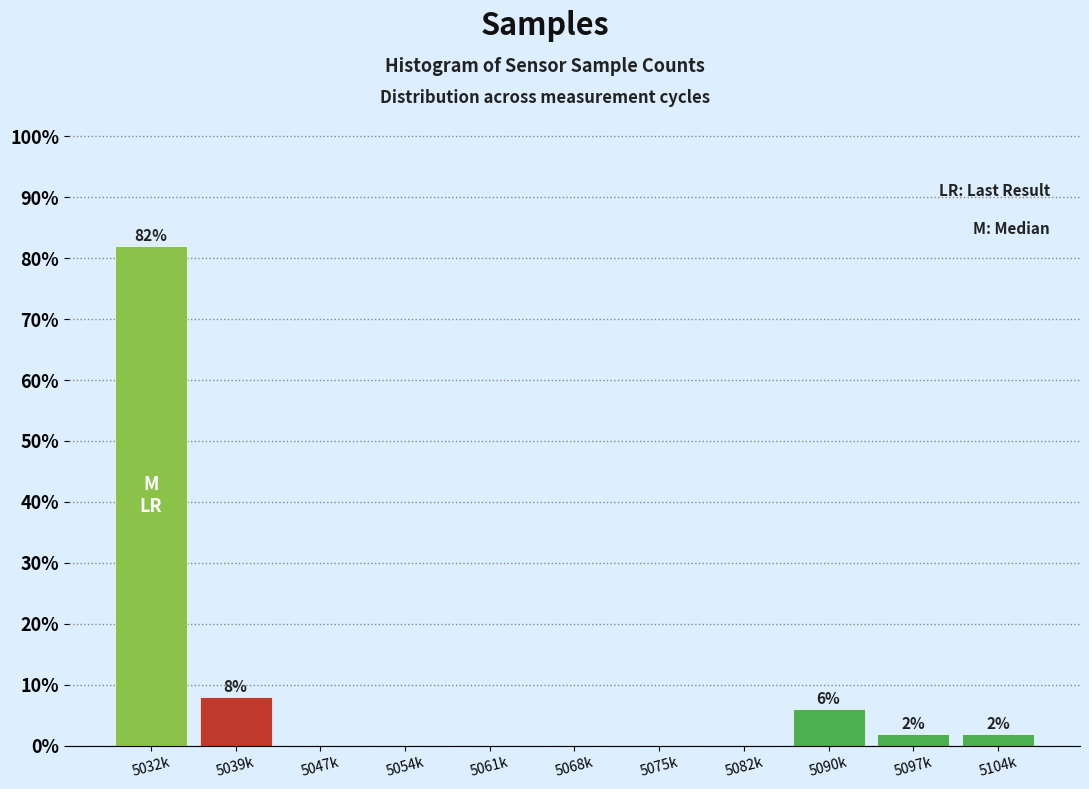

Reading left to right, what are all the values shown in this chart?

5032k=82	5039k=8	5047k=0	5054k=0	5061k=0	5068k=0	5075k=0	5082k=0	5090k=6	5097k=2	5104k=2